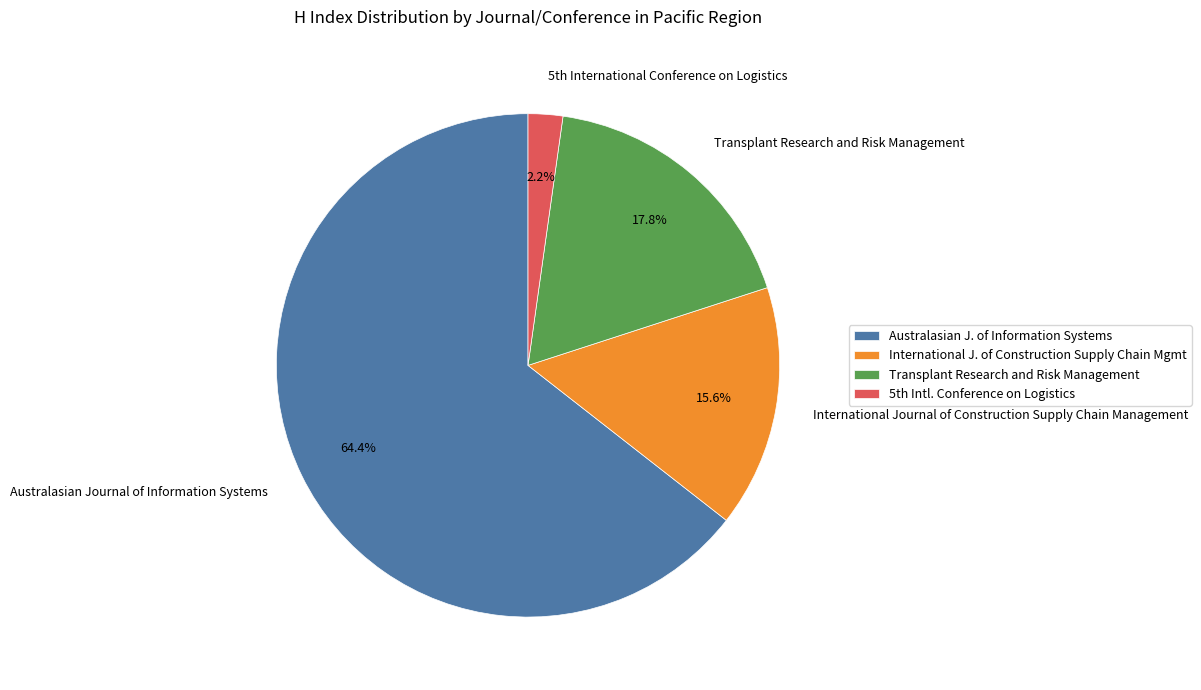

Which category has the smallest portion of the pie?

5th International Conference on Logistics